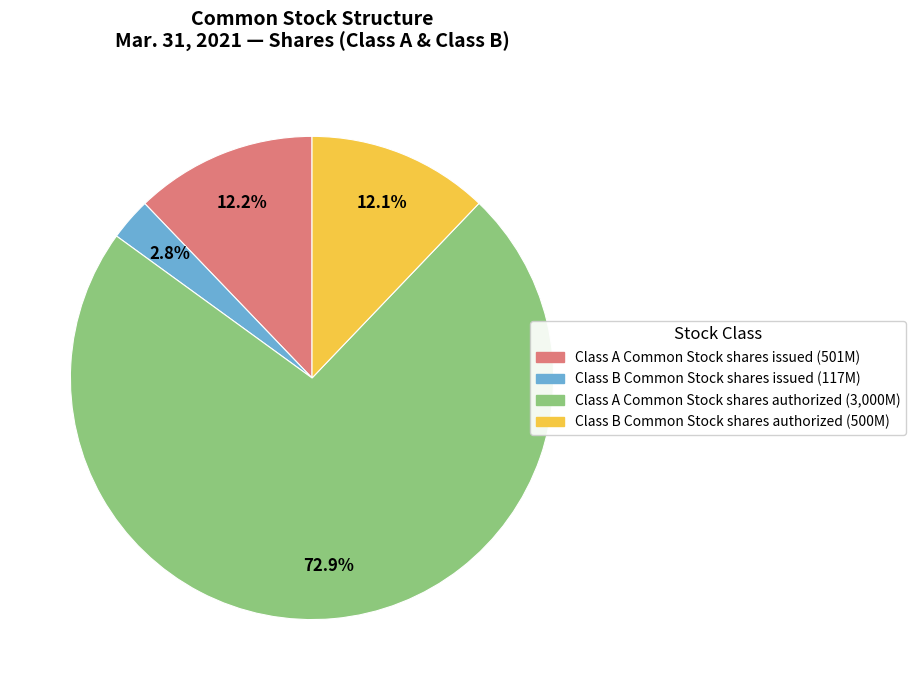

What percentage is the Class B Common Stock shares authorized slice, to the nearest percent?

12%